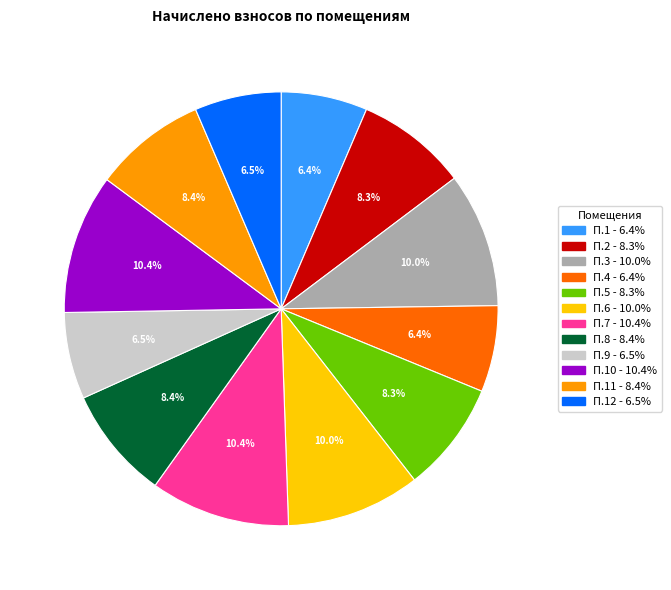

Is there any slice that represents more than half of the pie?

No